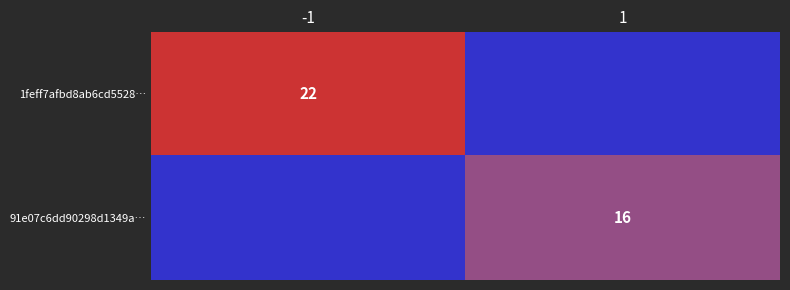

Count the number of categories in the chart.

2